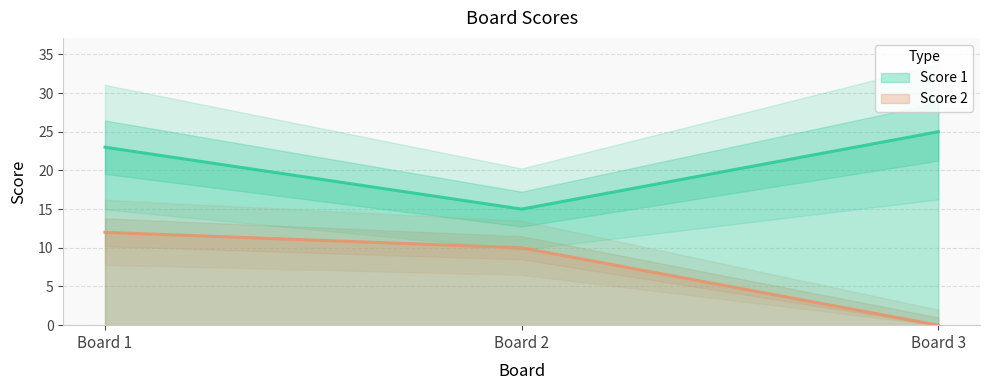

Is this an area chart (filled region under the line)?

No